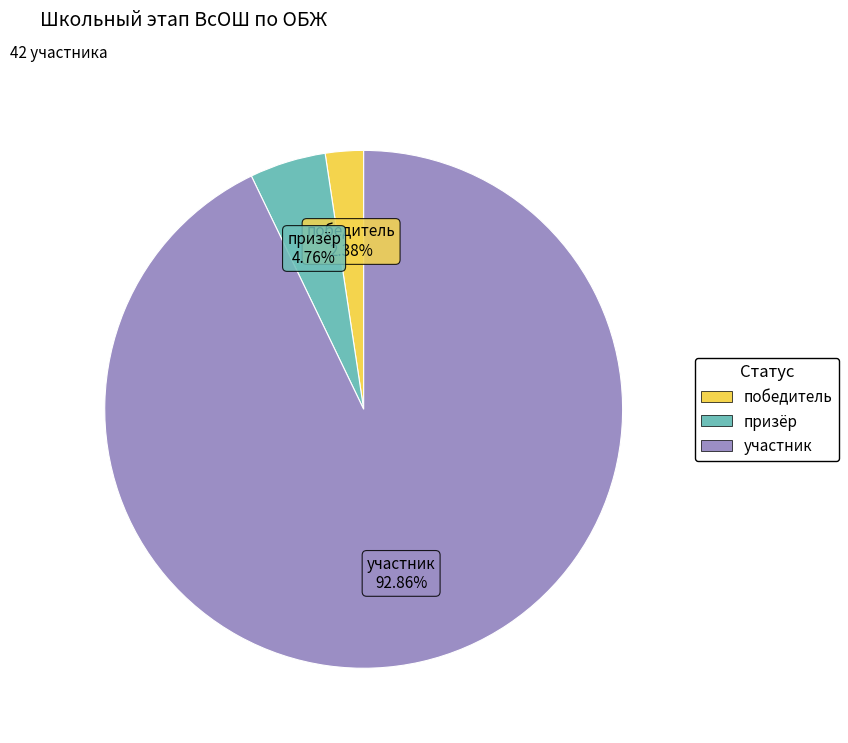

To the nearest percent, what portion does призёр represent?

5%